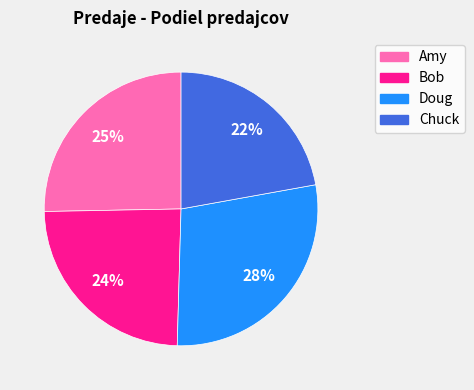

To the nearest percent, what is the difference between the largest and smallest slice percentages?

6%